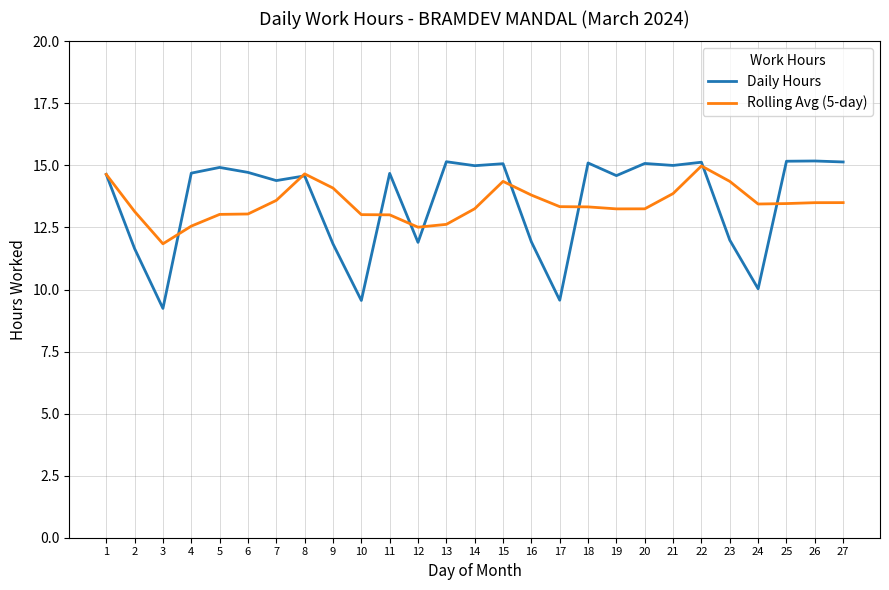

Where is the first local minimum for Rolling Avg (5-day)?

3